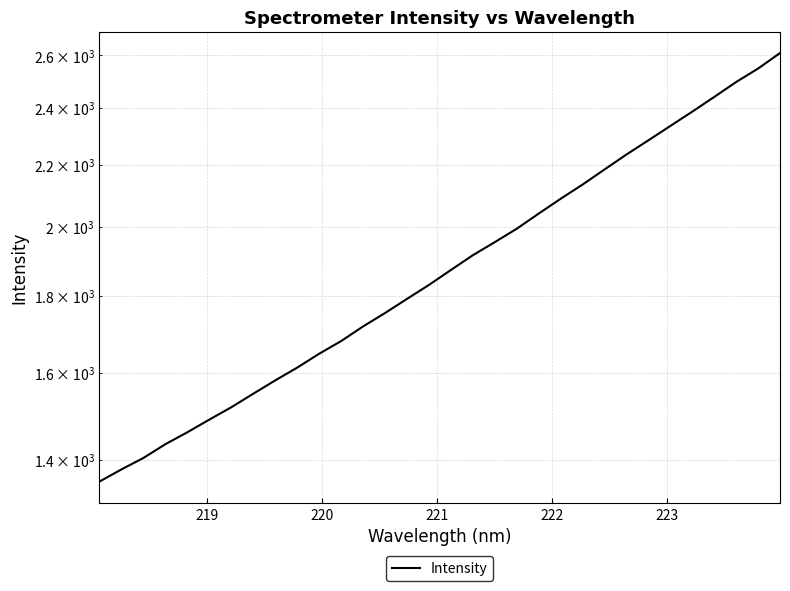

Does the chart have visible grid lines?

Yes